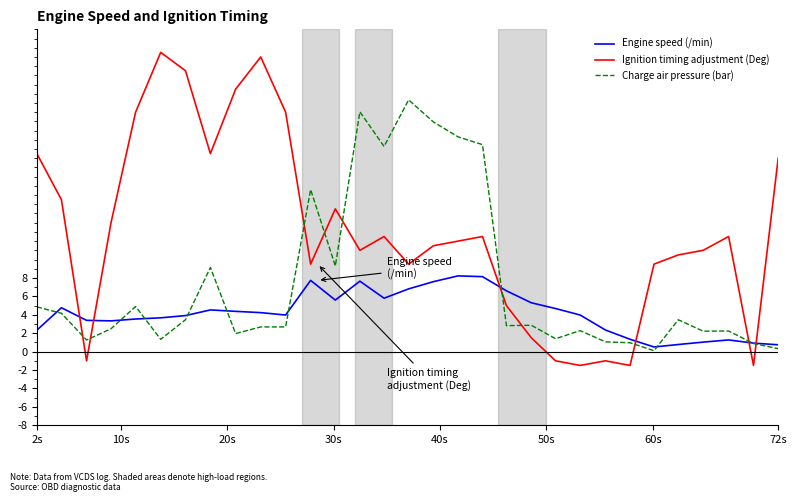

List the series in order of their peak value, lowest first.

Engine speed (/min), Charge air pressure (bar), Ignition timing adjustment (Deg)